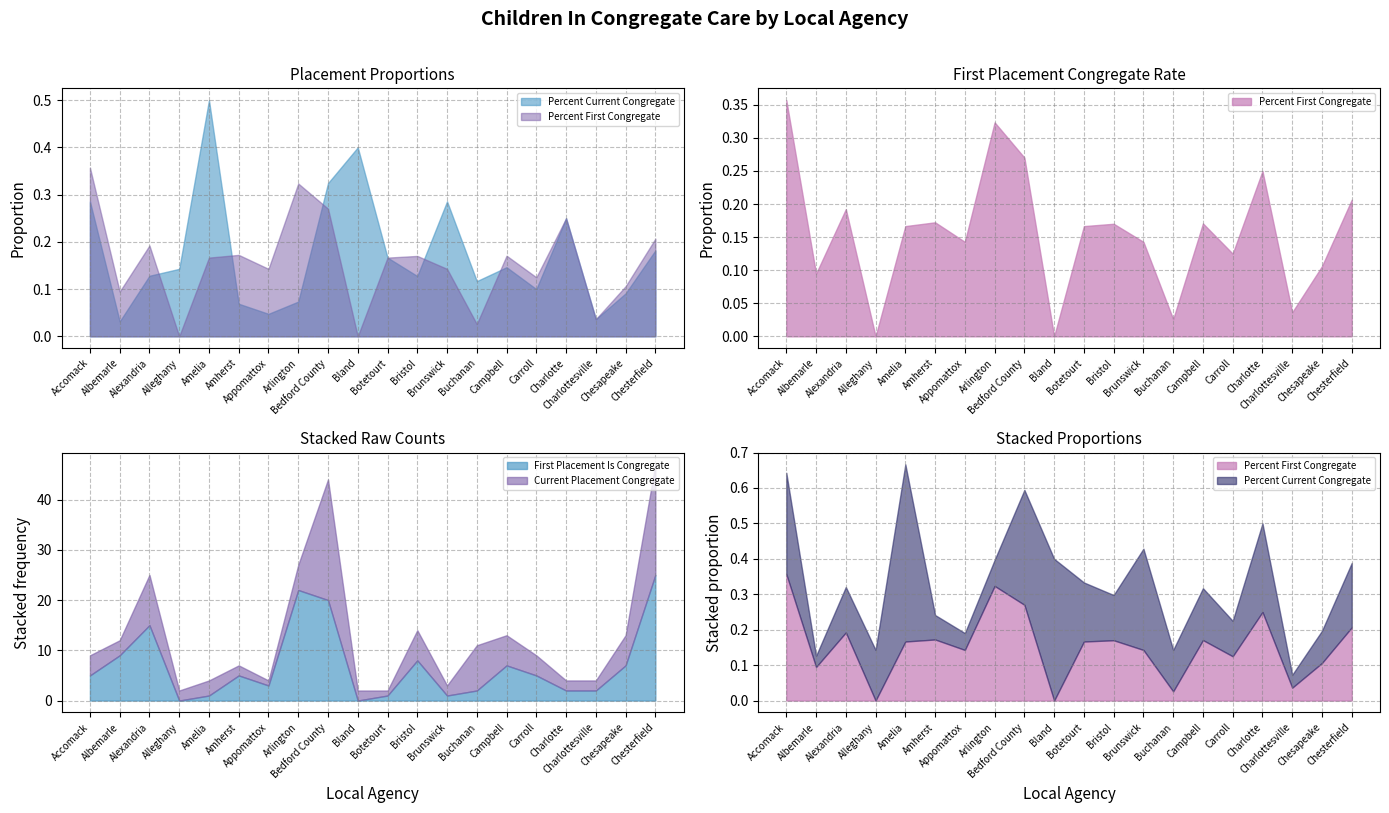

The value of Current Placement Congregate at Accomack is 6.9. True or false?

False